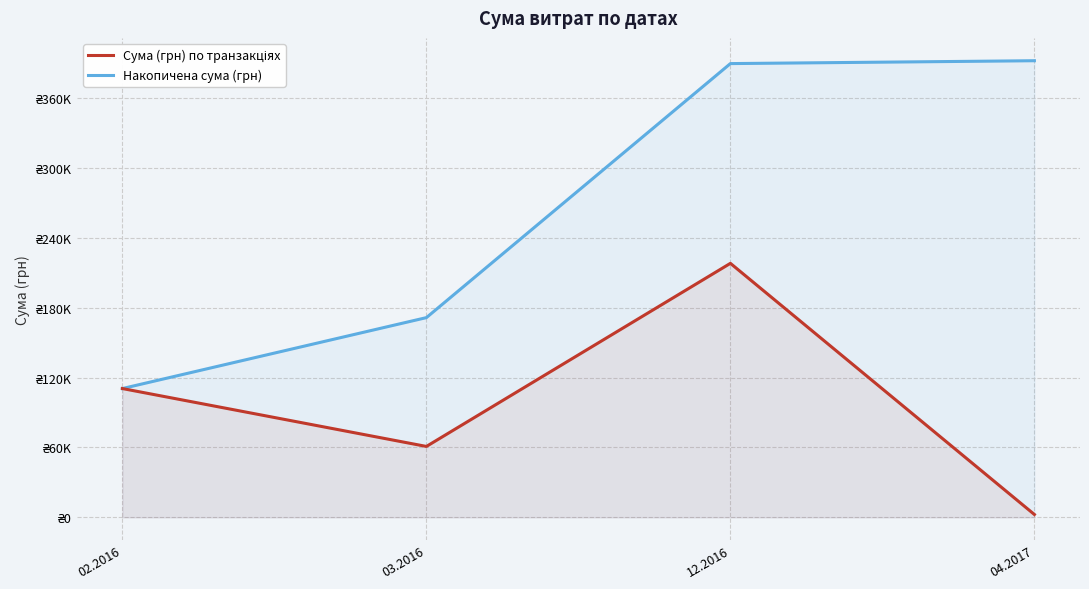

True or false: Накопичена сума (грн) has a value of 389479.5 at 12.2016.

True